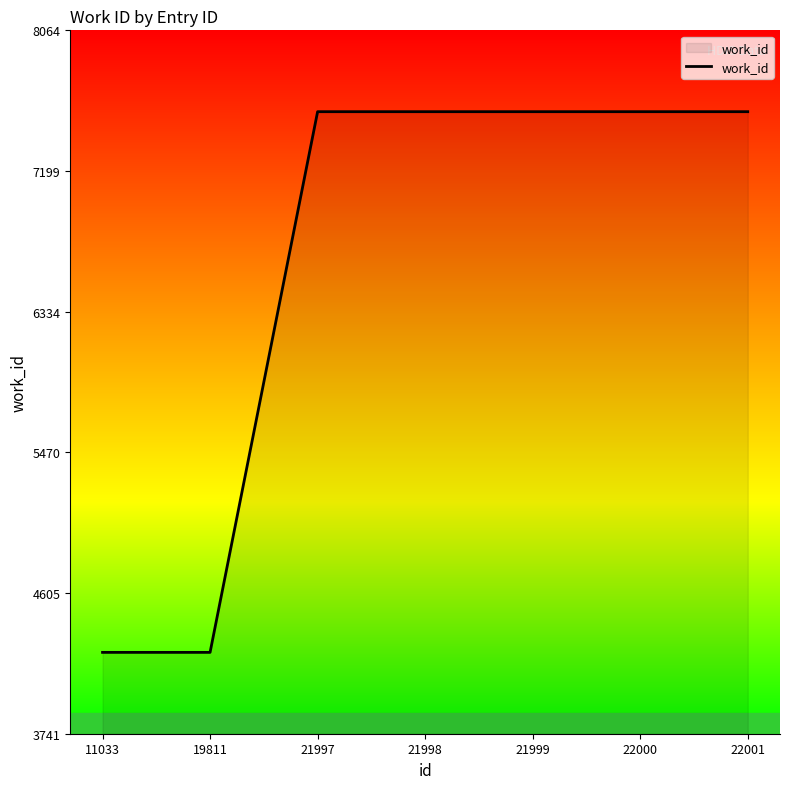

Is it true that the value at 21997 is 7564?

True